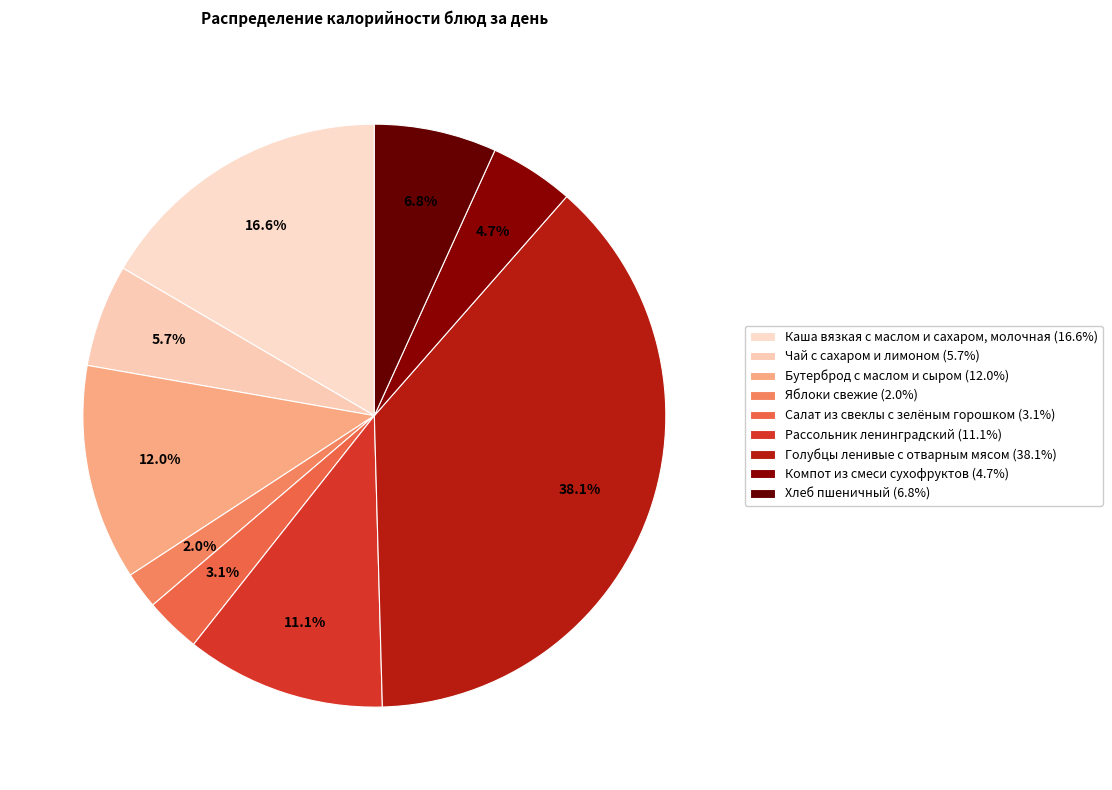

Approximately how many times larger is the value at Рассольник ленинградский compared to Компот из смеси сухофруктов?

2.4